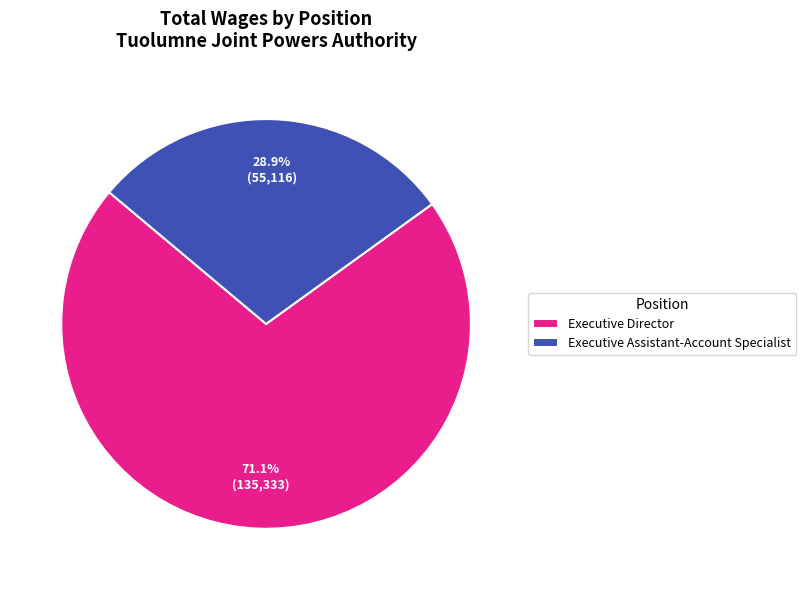

True or false: Executive Assistant-Account Specialist accounts for 29% of the total.

True